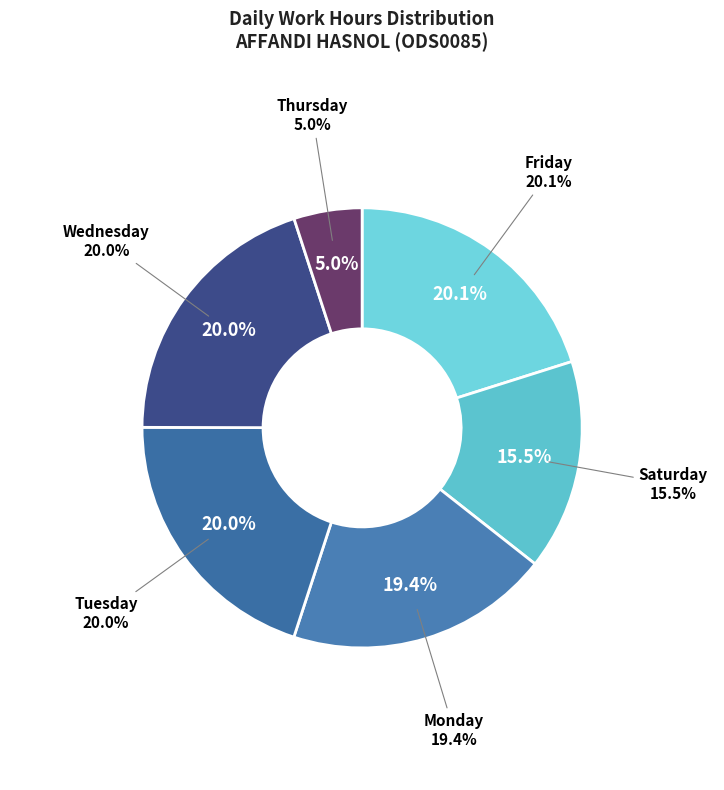

Is 11-Mon the majority of the pie?

No